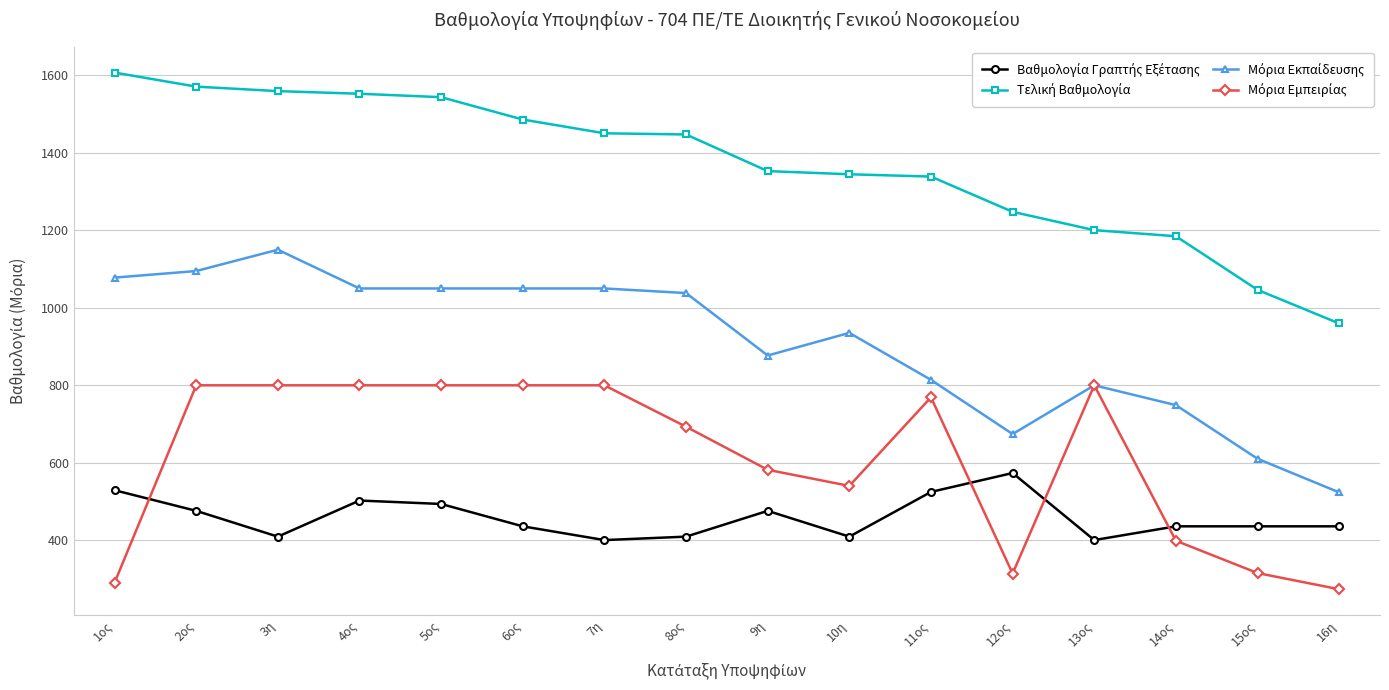

What is the total value across all series at 4ος?

3905.2